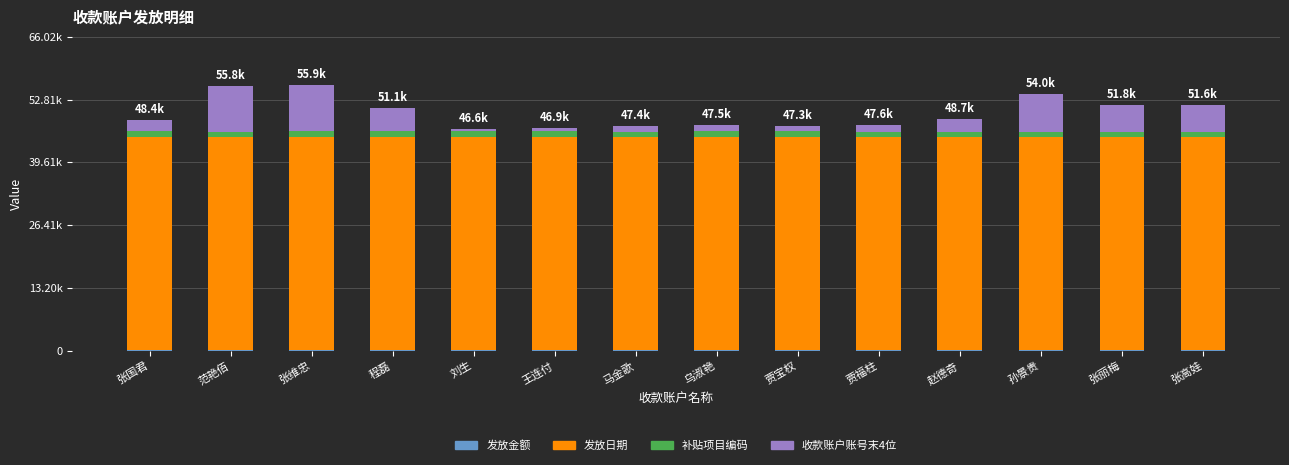

Rank the categories by 补贴项目编码 value from highest to lowest.

张国君, 范艳佰, 张维忠, 程磊, 刘生, 王连付, 马金歌, 乌淑艳, 贾宝权, 贾福柱, 赵德奇, 孙景贵, 张丽梅, 张高娃